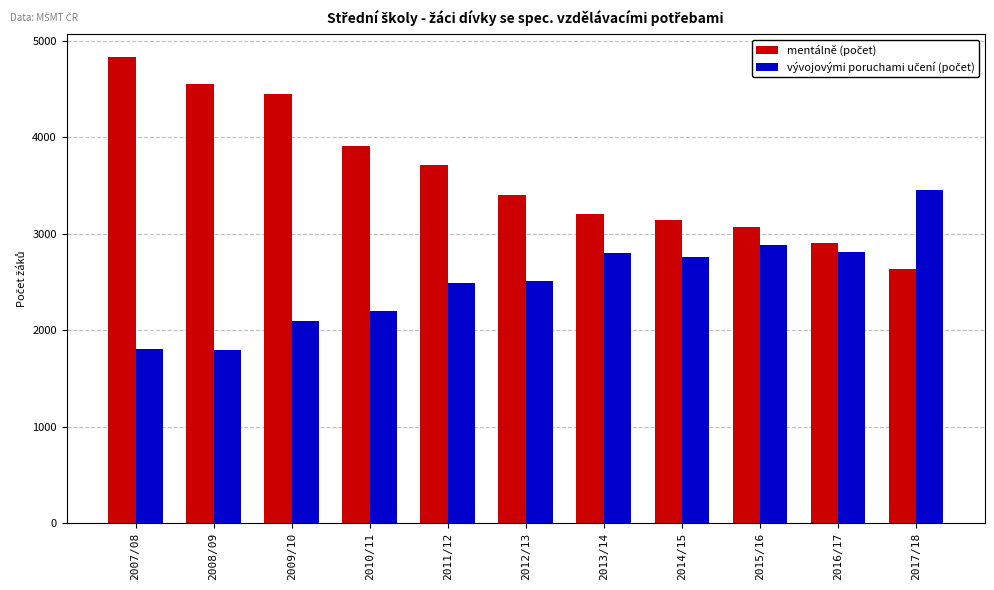

What is the total value across all series at 2014/15?

5905